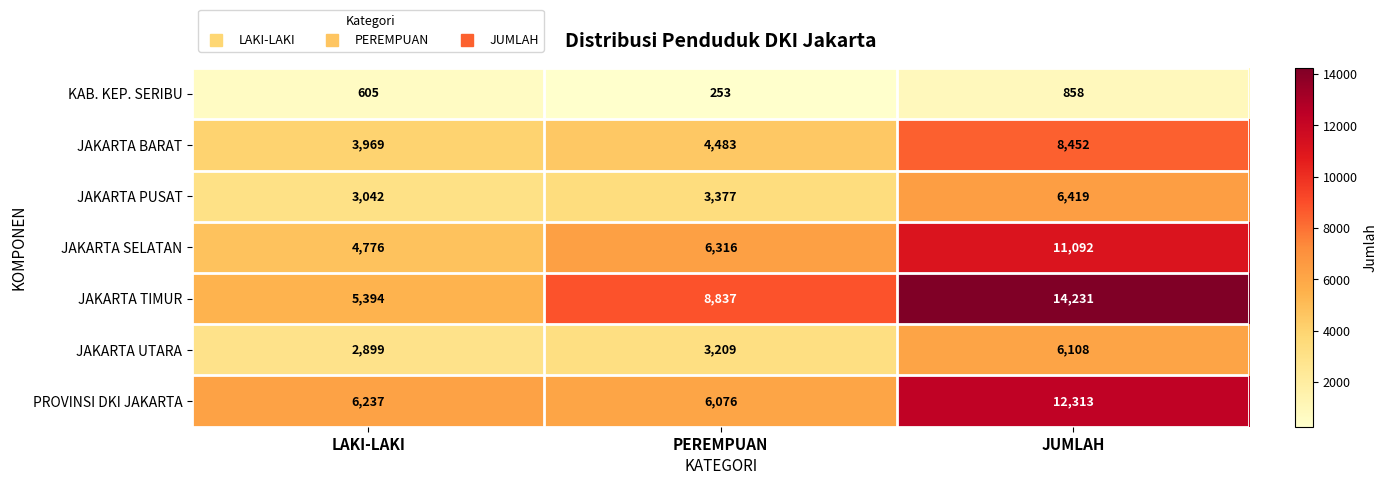

Which series changed the most between LAKI-LAKI and JUMLAH?

JAKARTA TIMUR